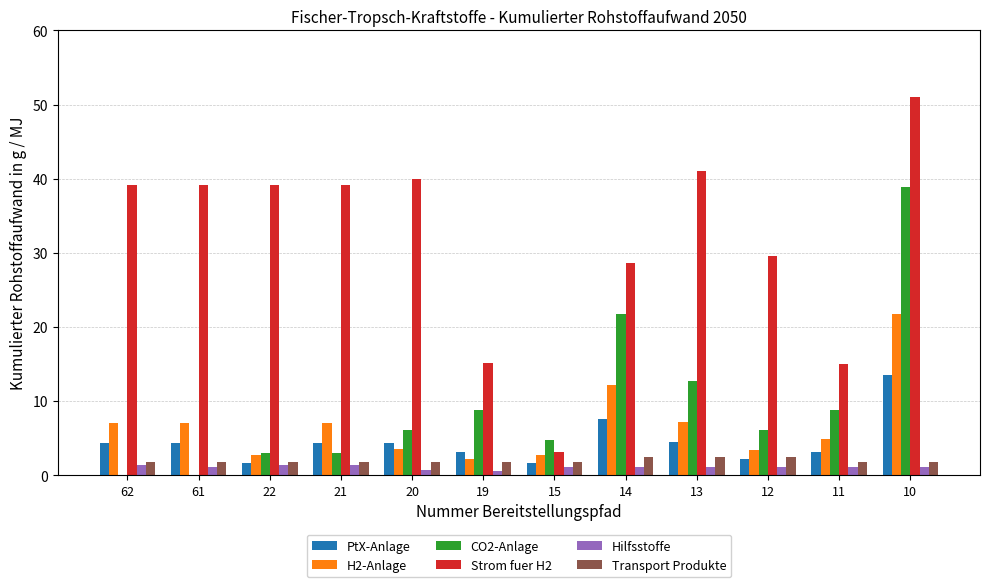

How many series are shown in this chart?

6